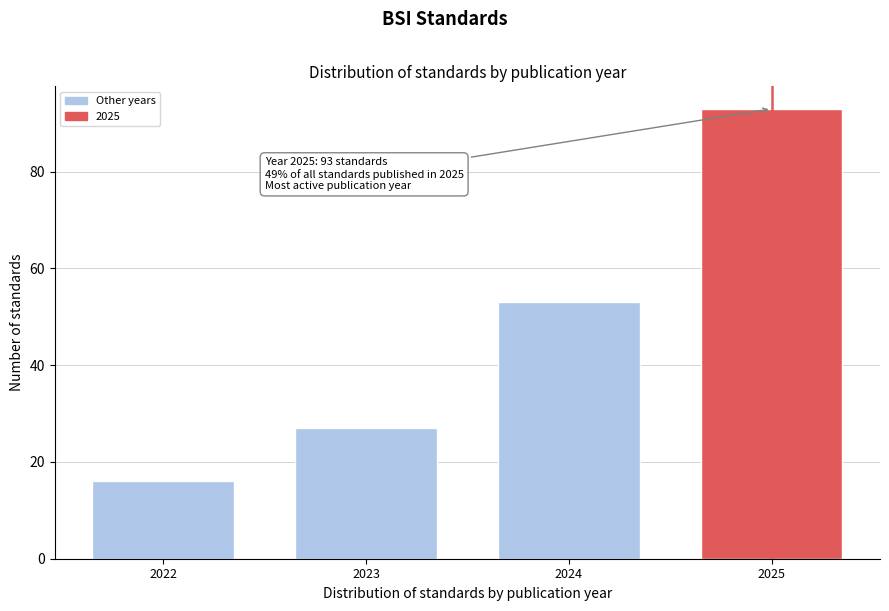

Reading left to right, transcribe all the data shown in this chart.

2022=16	2023=27	2024=53	2025=93